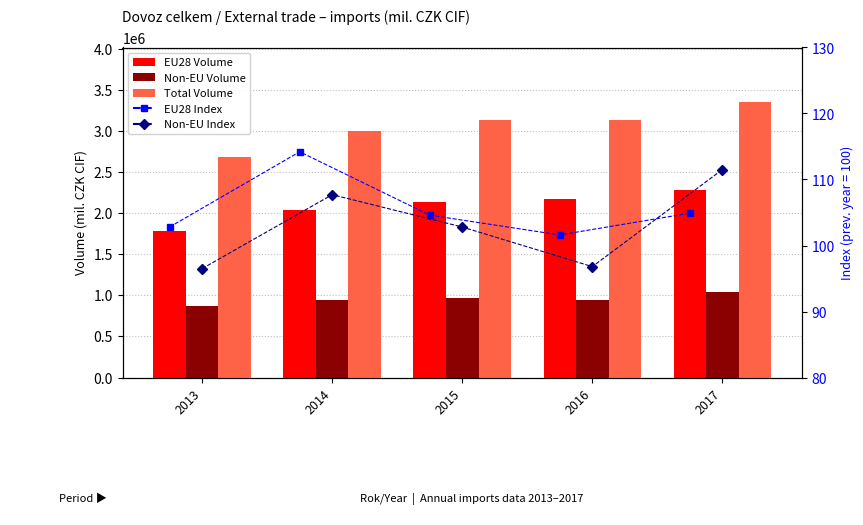

Are the bars grouped side by side (vs. stacked)?

Yes